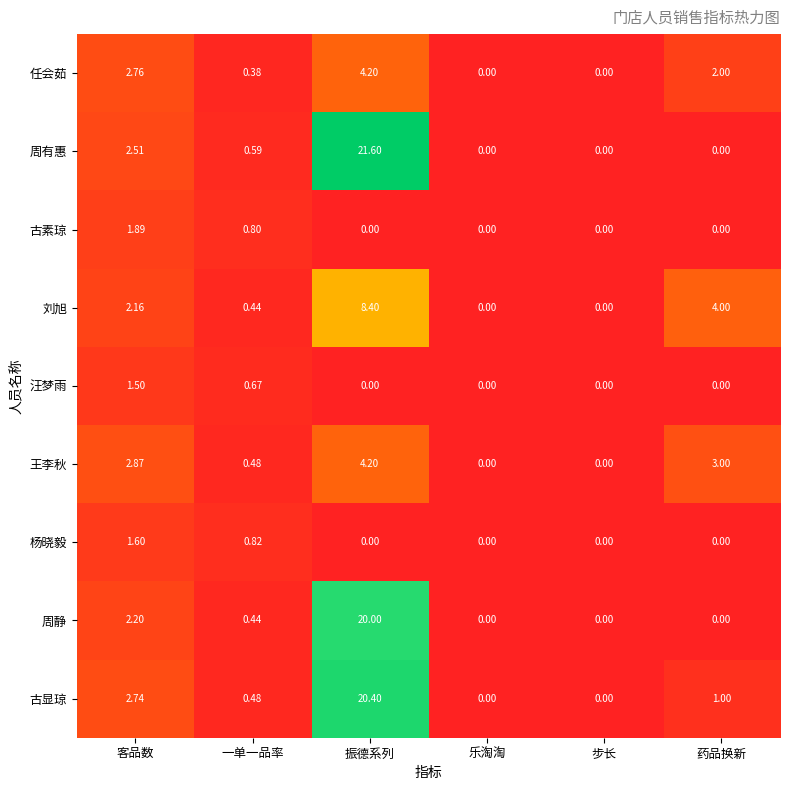

Between 一单一品率 and 药品换新, which series saw the biggest shift?

刘旭